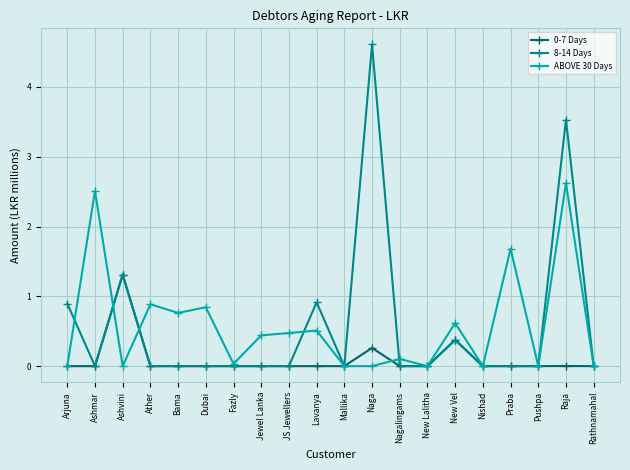

Which category has the highest value in the 8-14 Days series?

Naga